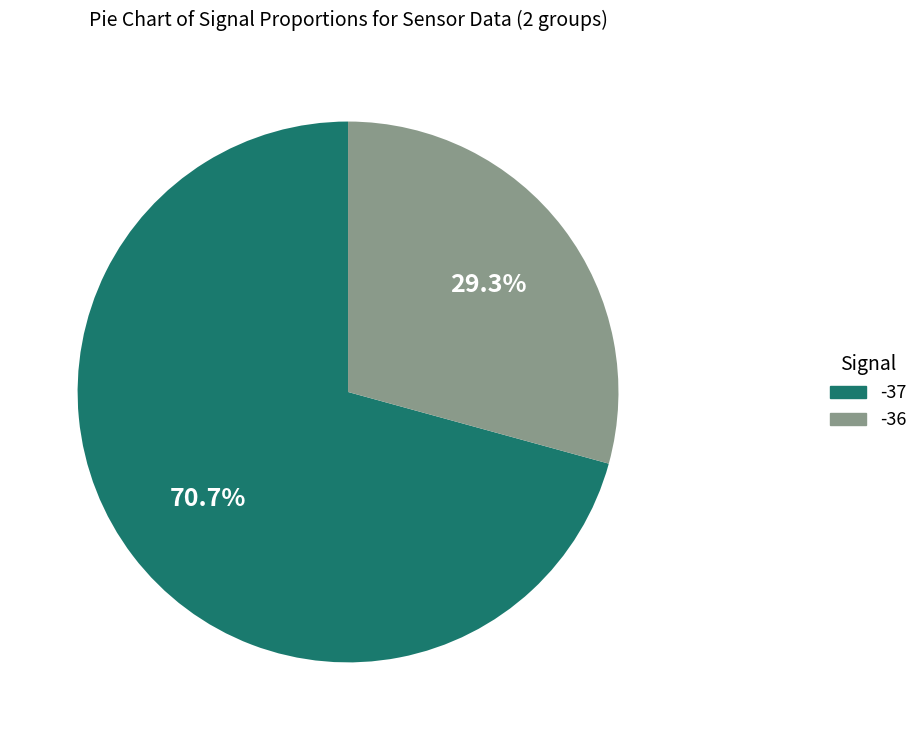

Does any single category account for the majority?

Yes